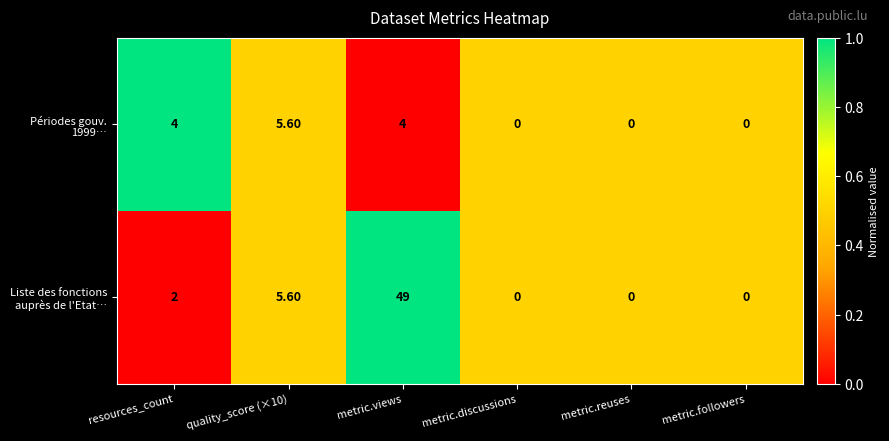

Which category has the highest value across all series?

metric.views